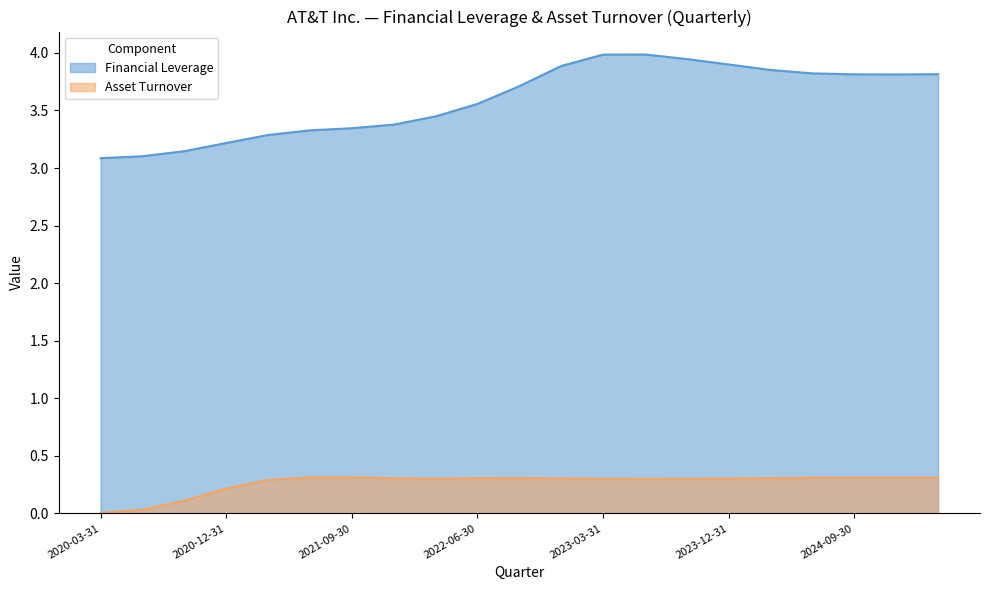

What is the value of the Financial Leverage point at the 14th from the left?

4.0